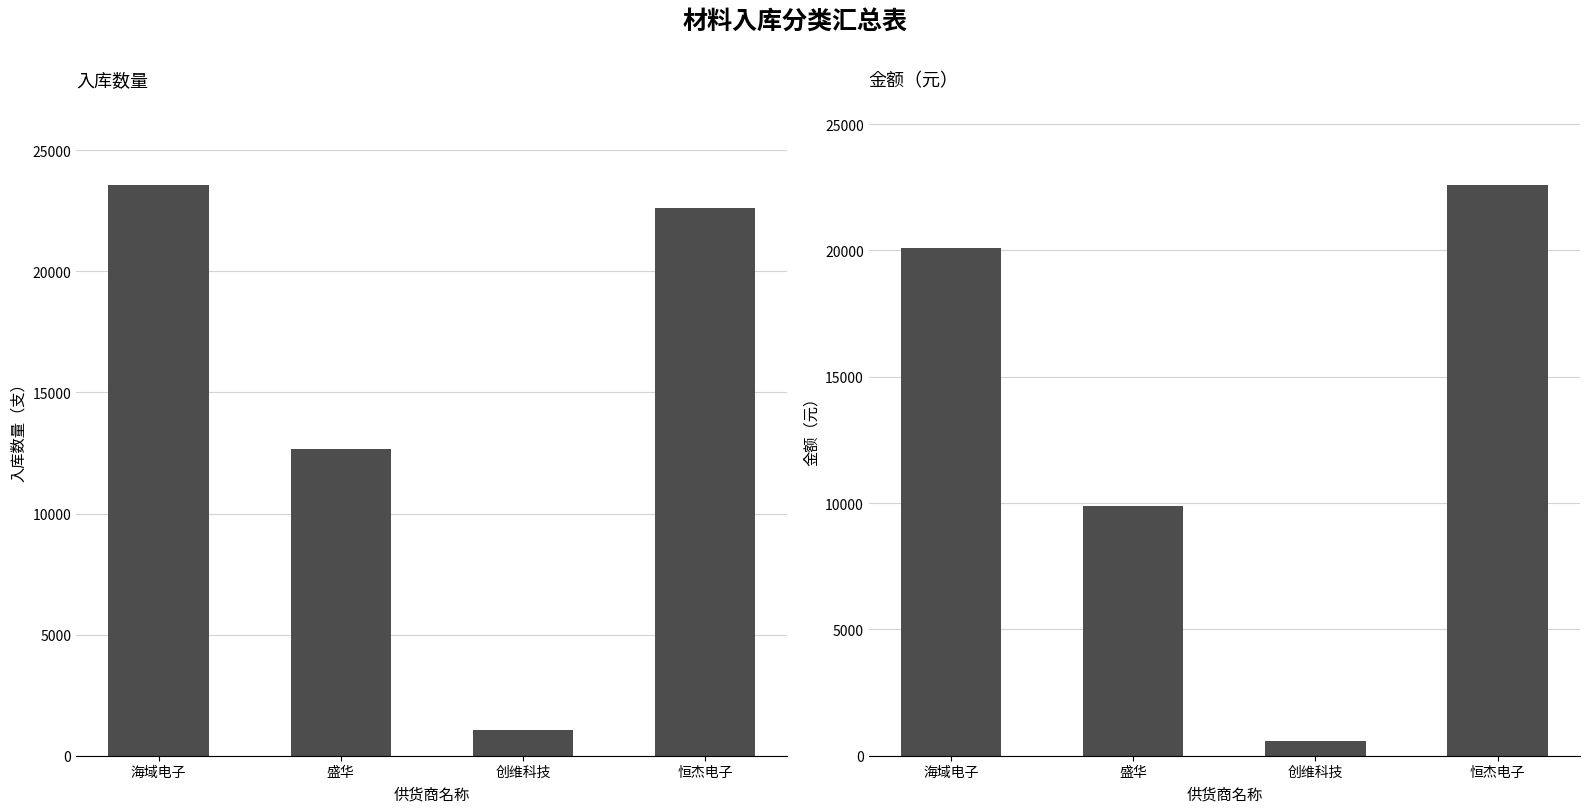

True or false: 金额 has a value of 577.5 at 创维科技.

True